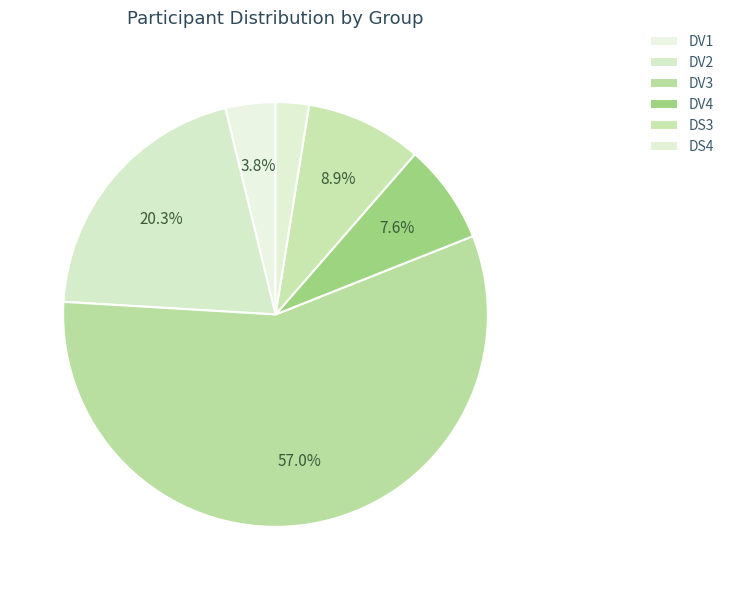

How many segments does this pie chart have?

6